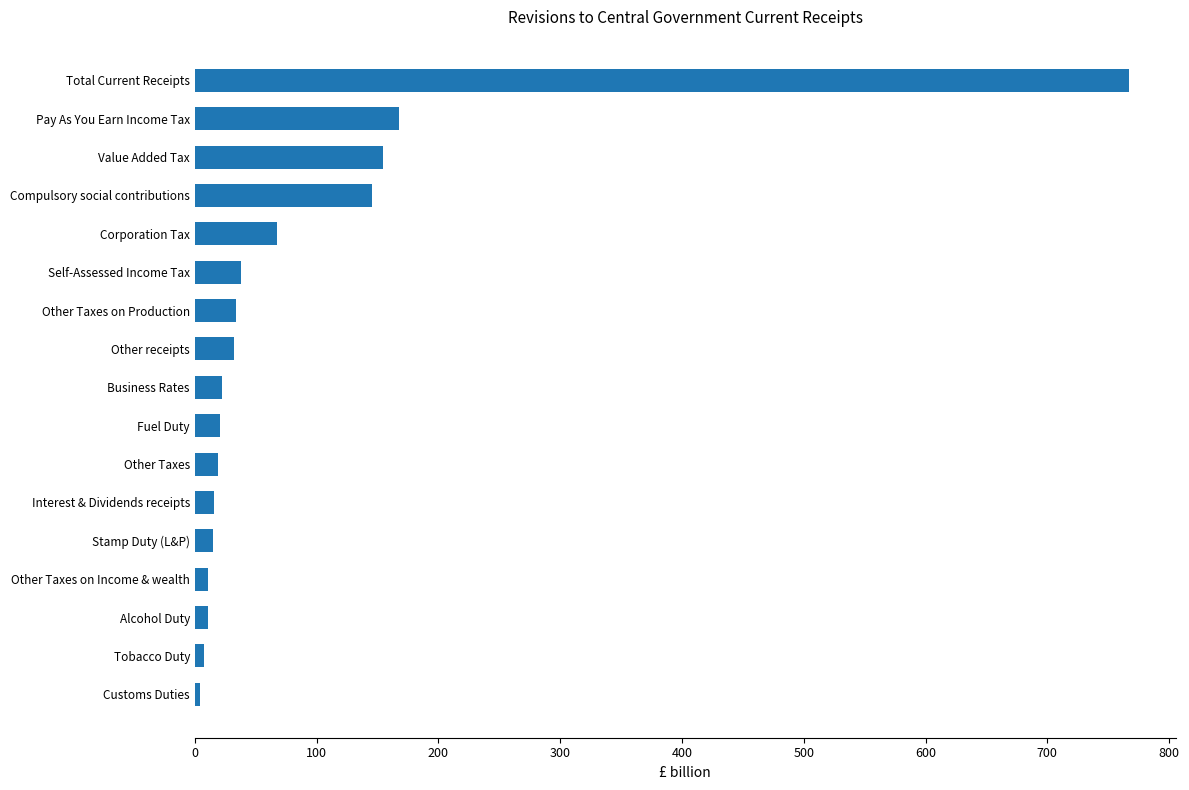

Where is the data nearest to the value 385?

Pay As You Earn Income Tax